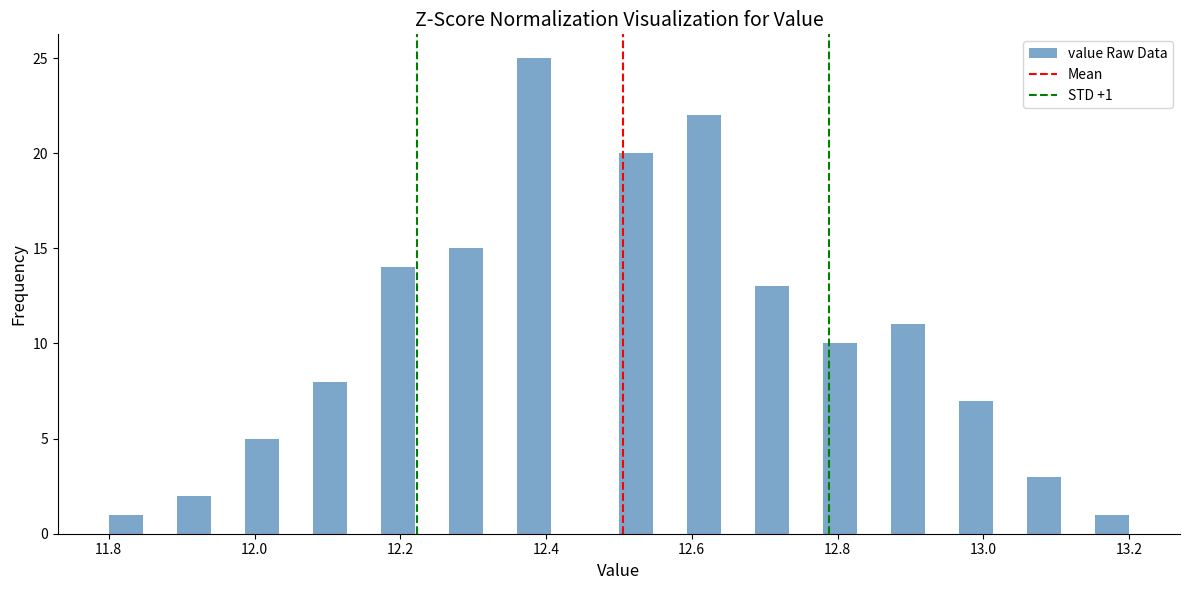

Read against the x-axis, roughly where is the centre of the tallest bar?

12.38